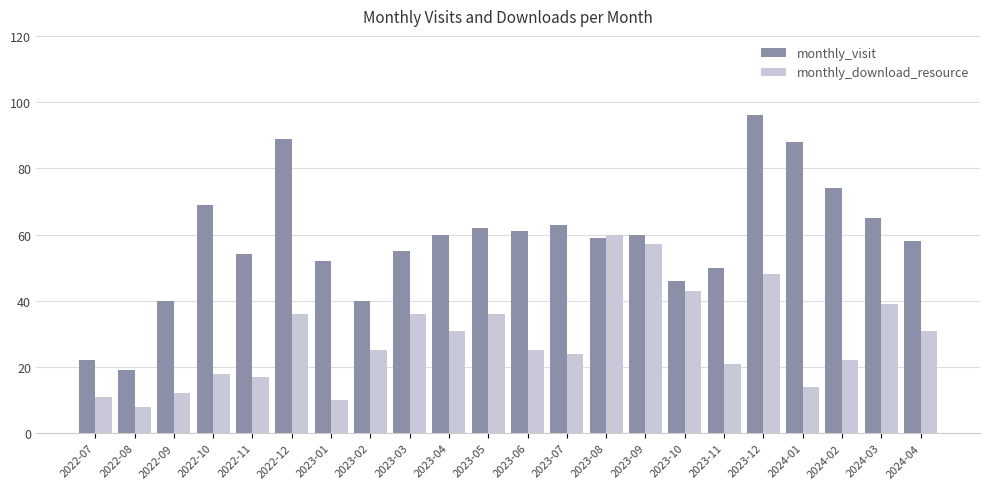

Reading left to right, transcribe all the data shown in this chart.

monthly_visit: 2022-07=22	2022-08=19	2022-09=40	2022-10=69	2022-11=54	2022-12=89	2023-01=52	2023-02=40	2023-03=55	2023-04=60	2023-05=62	2023-06=61	2023-07=63	2023-08=59	2023-09=60	2023-10=46	2023-11=50	2023-12=96	2024-01=88	2024-02=74	2024-03=65	2024-04=58
monthly_download_resource: 2022-07=11	2022-08=8	2022-09=12	2022-10=18	2022-11=17	2022-12=36	2023-01=10	2023-02=25	2023-03=36	2023-04=31	2023-05=36	2023-06=25	2023-07=24	2023-08=60	2023-09=57	2023-10=43	2023-11=21	2023-12=48	2024-01=14	2024-02=22	2024-03=39	2024-04=31